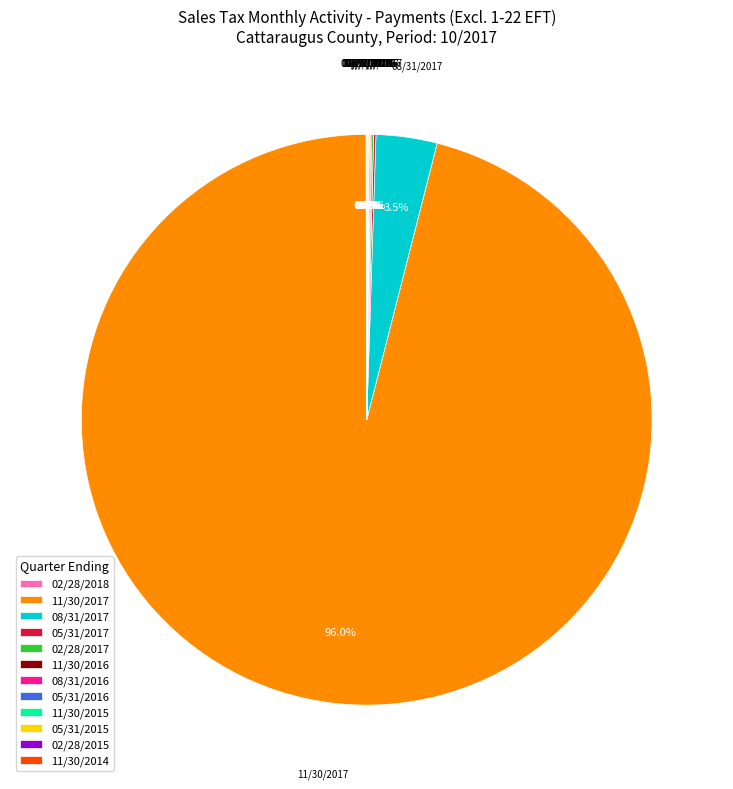

Is there a majority slice in this chart?

Yes